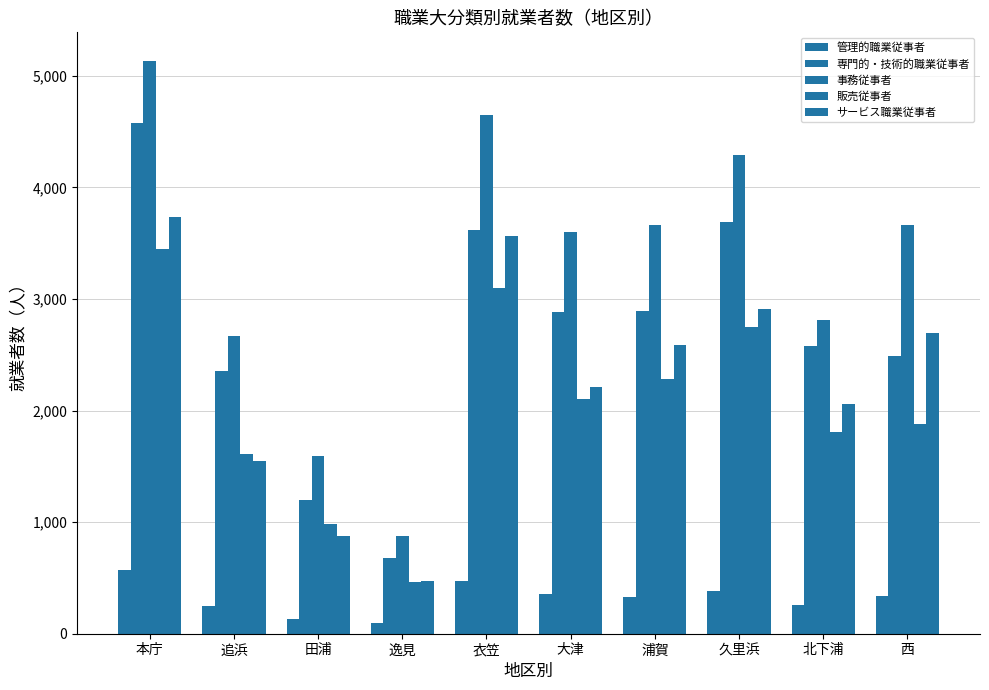

At 本庁, list the series in order from smallest to largest.

管理的職業従事者, 販売従事者, サービス職業従事者, 専門的・技術的職業従事者, 事務従事者